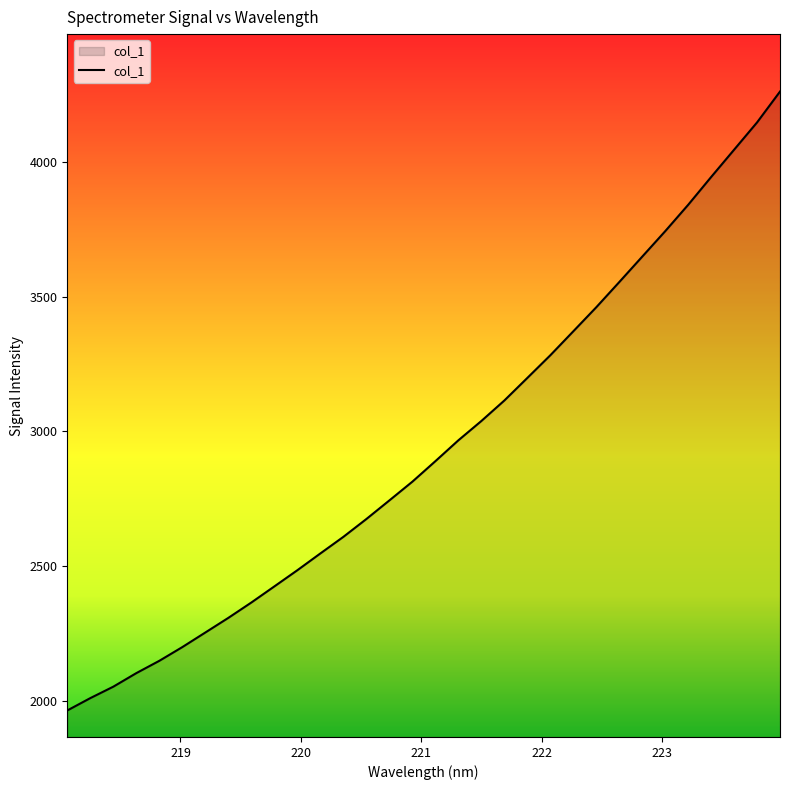

What is the smallest value displayed?

1965.5